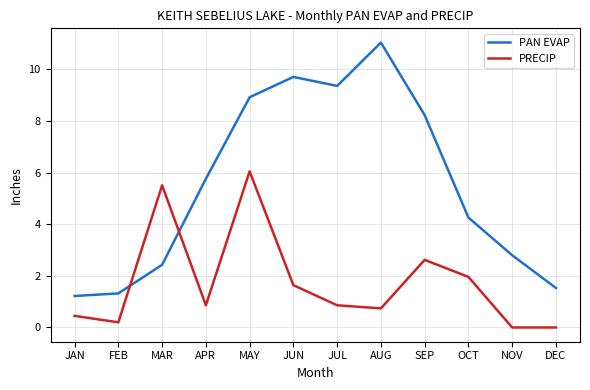

What are all the series names shown in the legend?

PAN EVAP, PRECIP